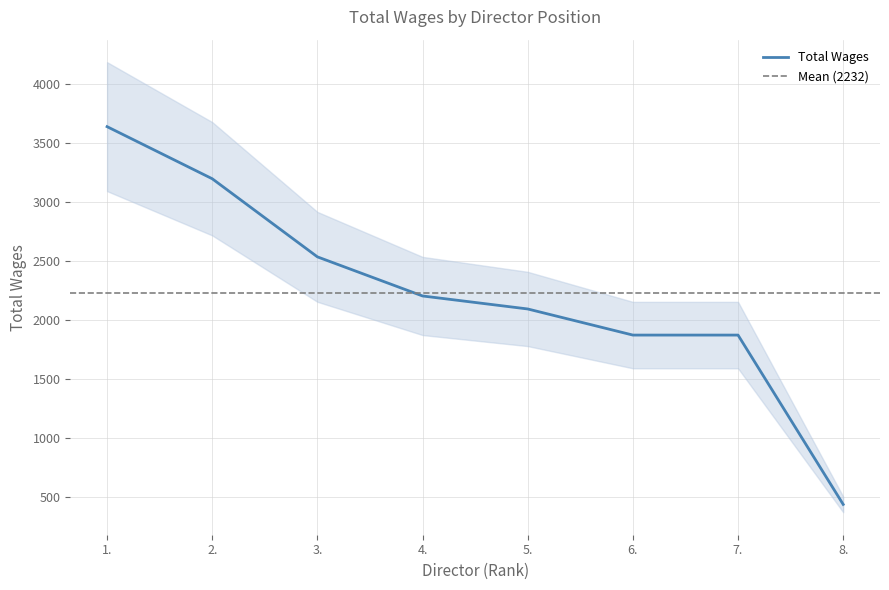

What is the label of the 3rd point from the right?

6.